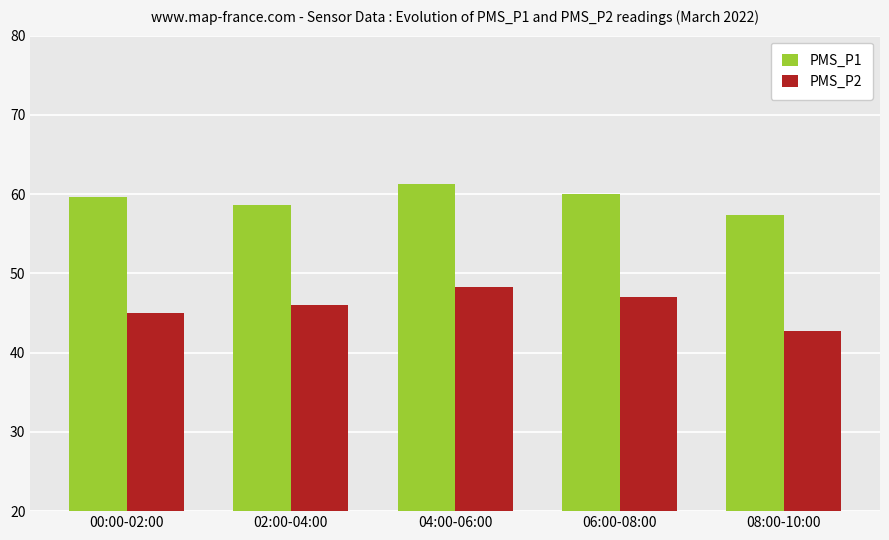

What is the sum of the PMS_P1 values at 08:00-10:00 and 02:00-04:00?

116.0